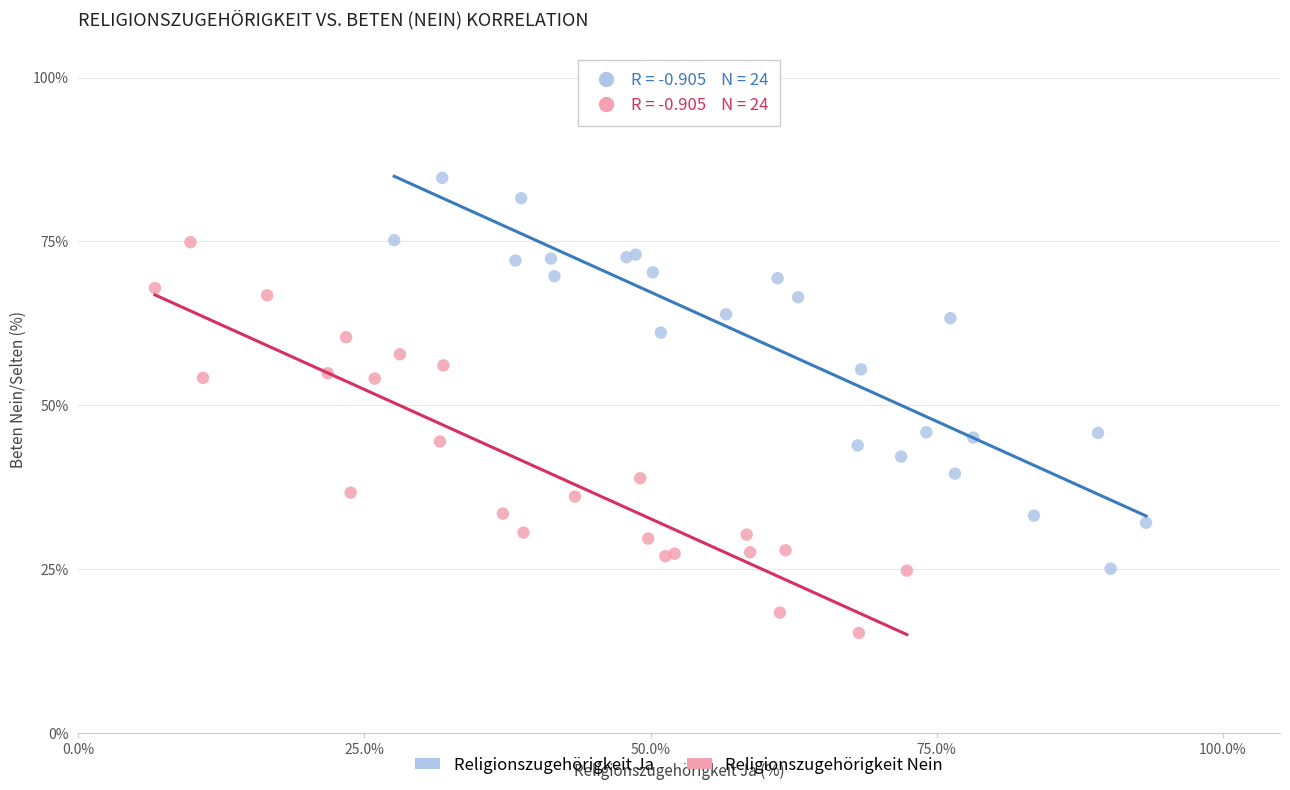

Which series reaches the minimum Y coordinate?

Religionszugehörigkeit Nein